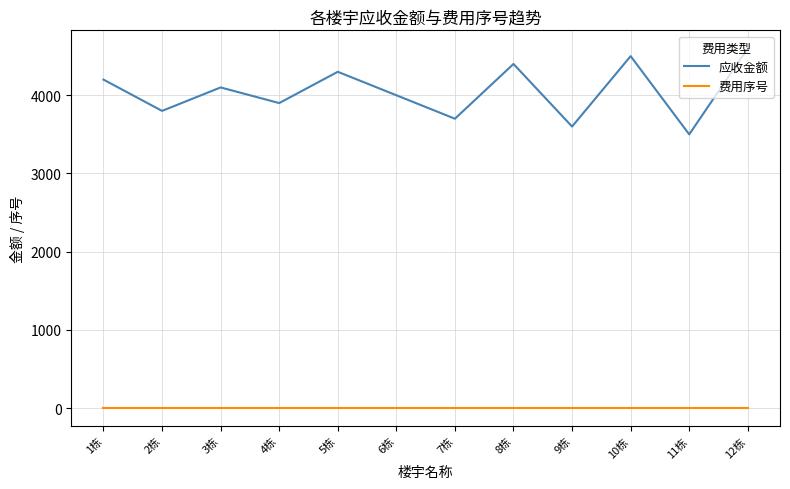

Rank the series at 9栋 from highest to lowest value.

应收金额, 费用序号